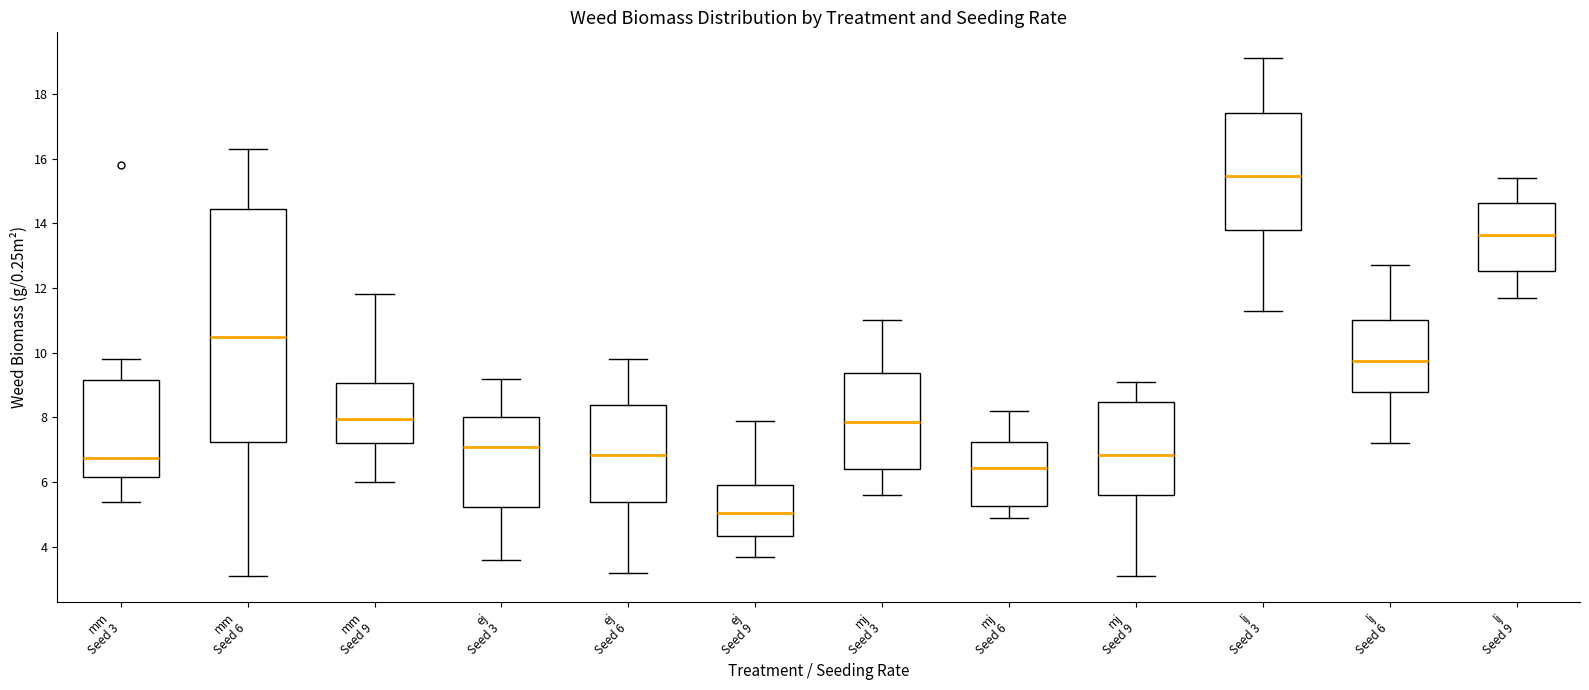

Which box's median line is the lowest?

ej Seed 9